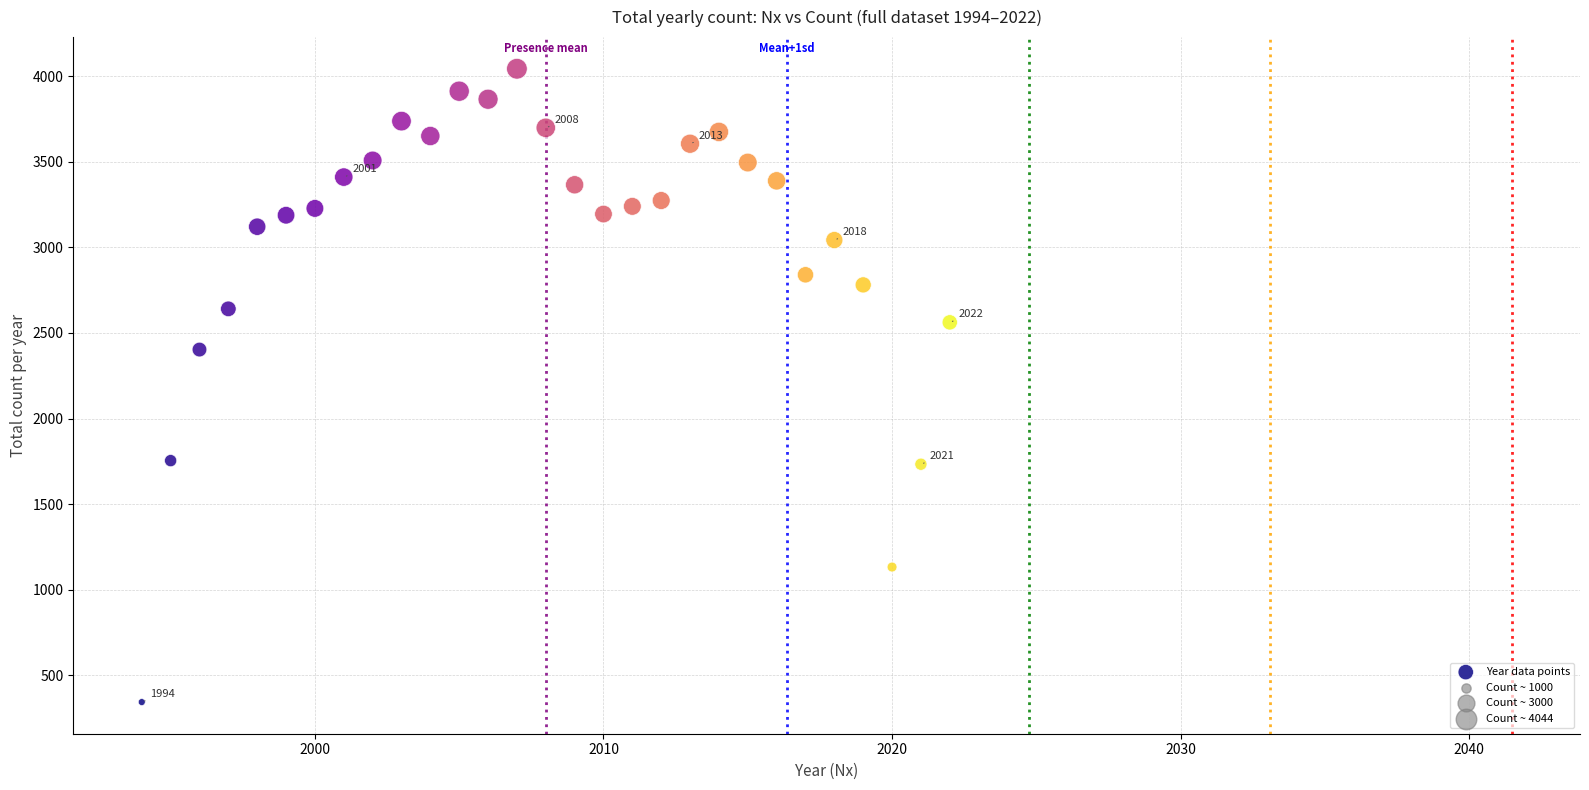

What Y value in the scatter plot is closest to 2193?

2403